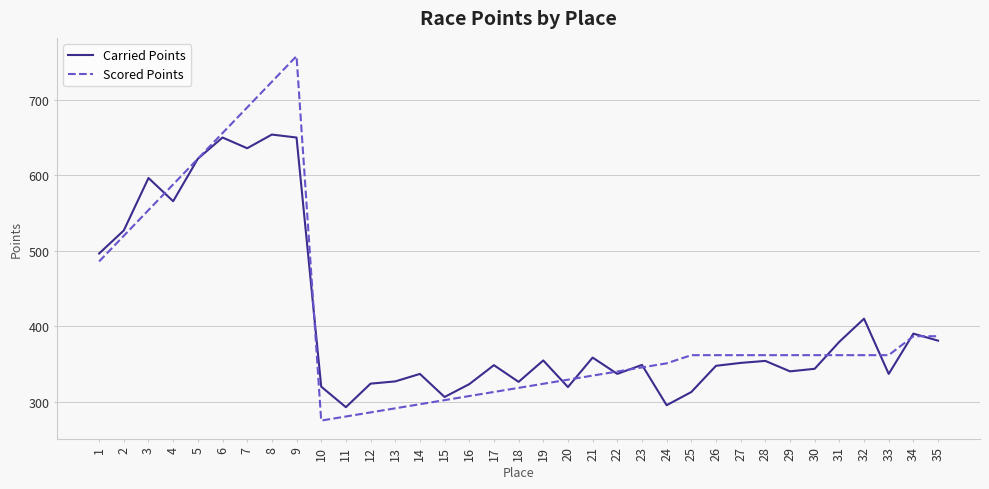

Read the Carried Points value at 16.

323.5